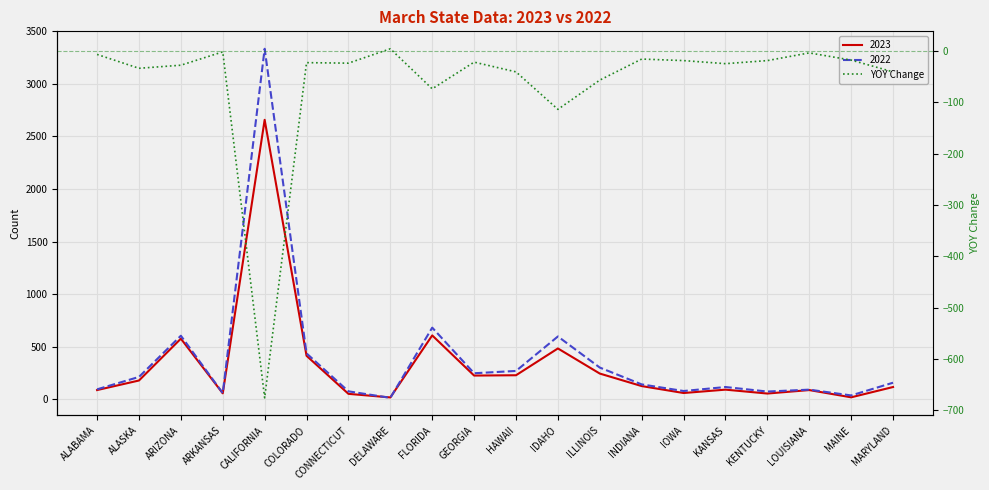

Reading left to right, list all the values displayed in this chart.

-7	-34	-28	-2	-676	-23	-24	4	-74	-22	-41	-114	-57	-16	-19	-25	-19	-4	-18	-41